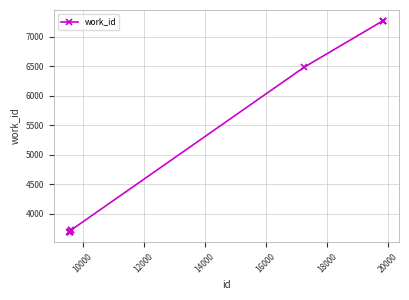

What is the value of the 4th point from the left?

3695